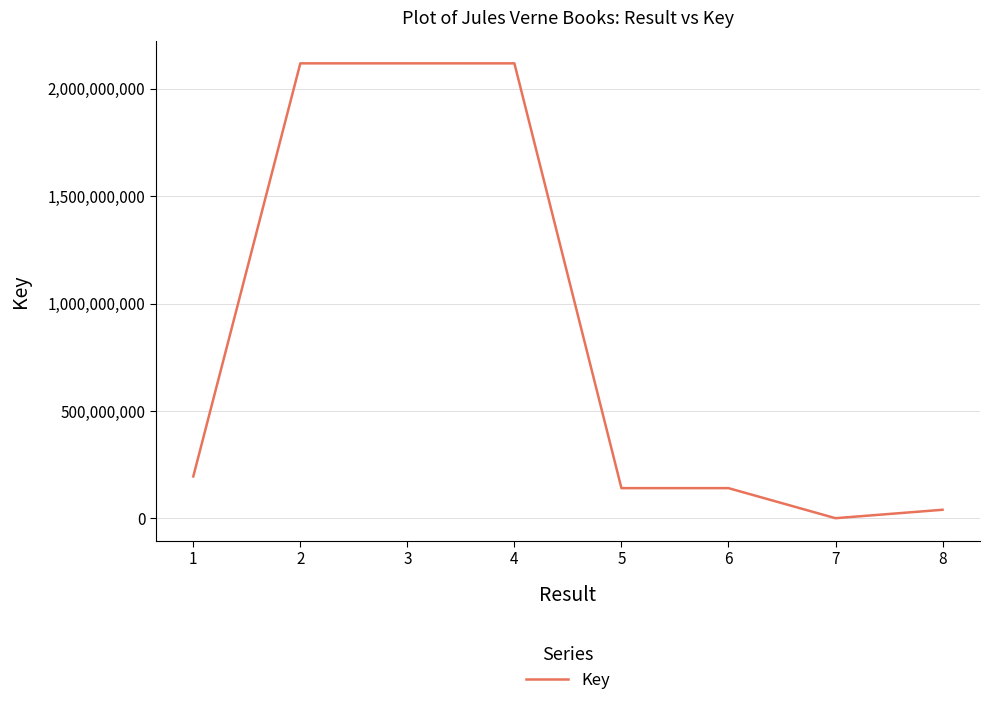

Count the number of data series in this chart.

1